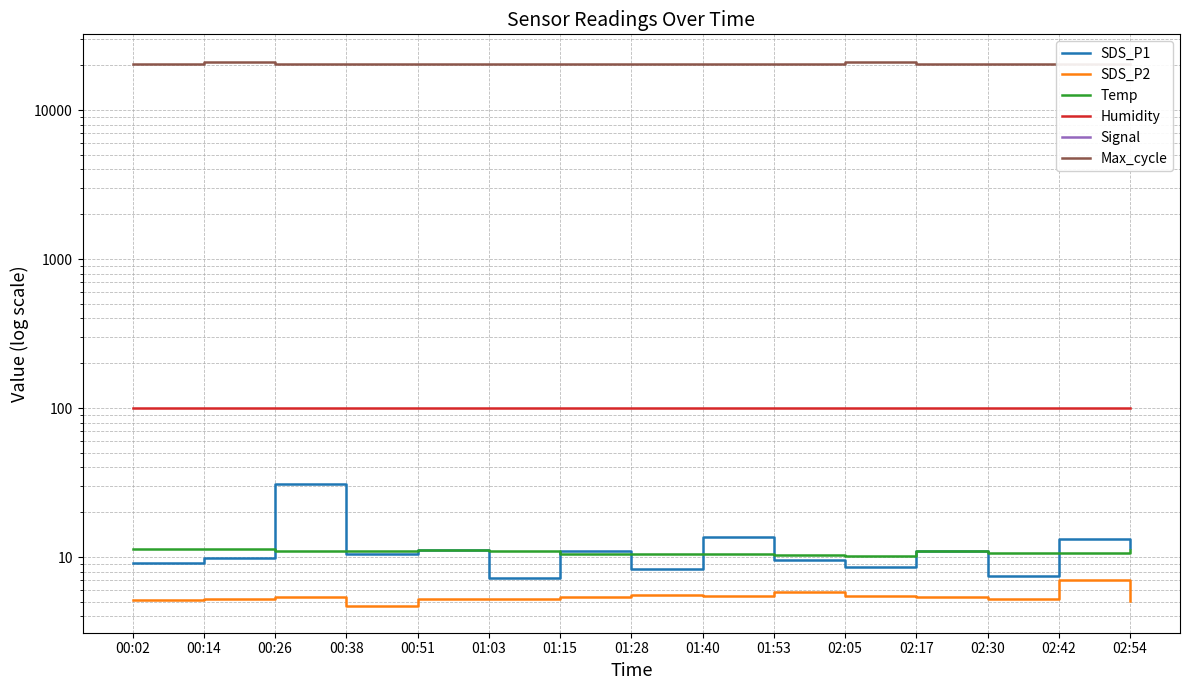

What are all the series names shown in the legend?

SDS_P1, SDS_P2, Temp, Humidity, Signal, Max_cycle